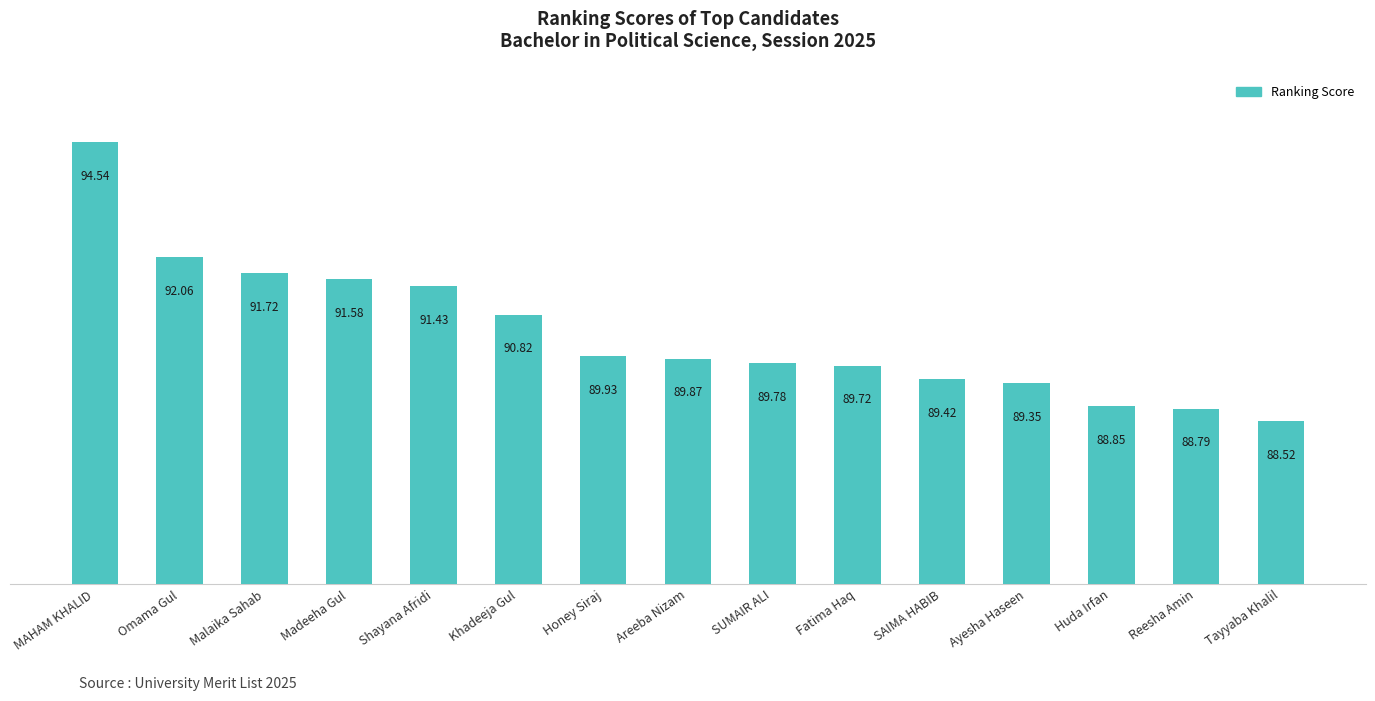

Between SAIMA HABIB and Honey Siraj, which is larger?

Honey Siraj